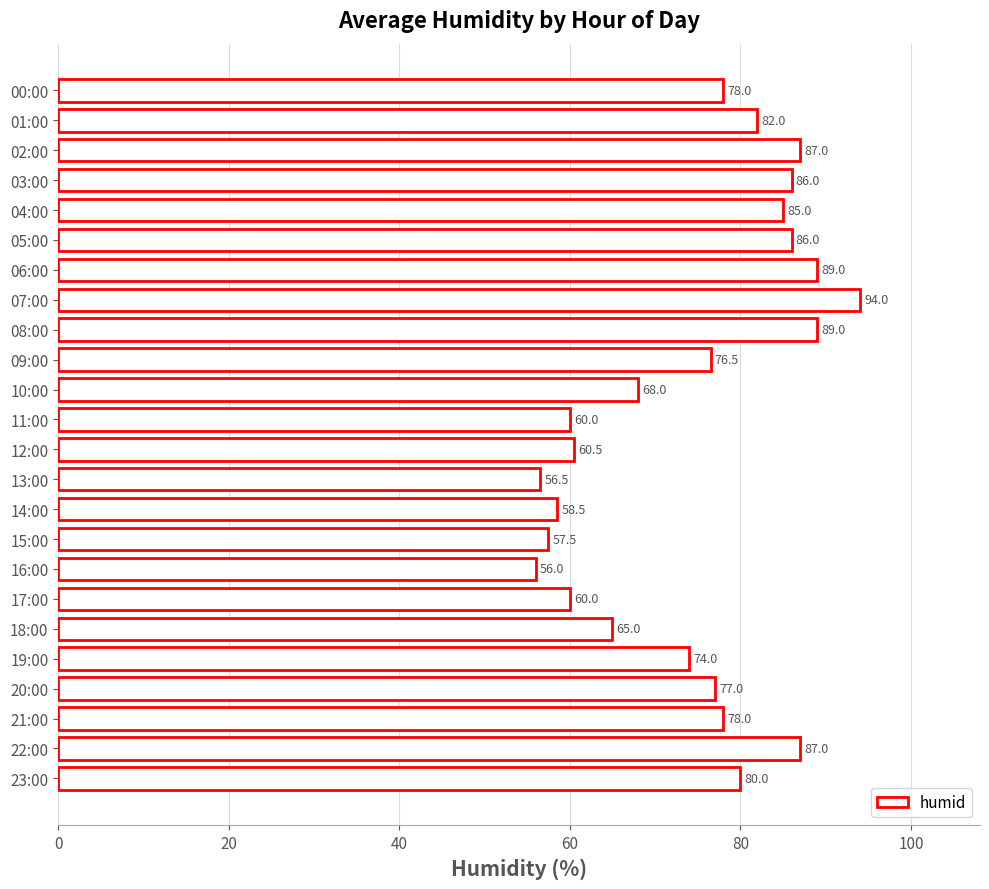

Which has a higher value, 02:00 or 23:00?

02:00